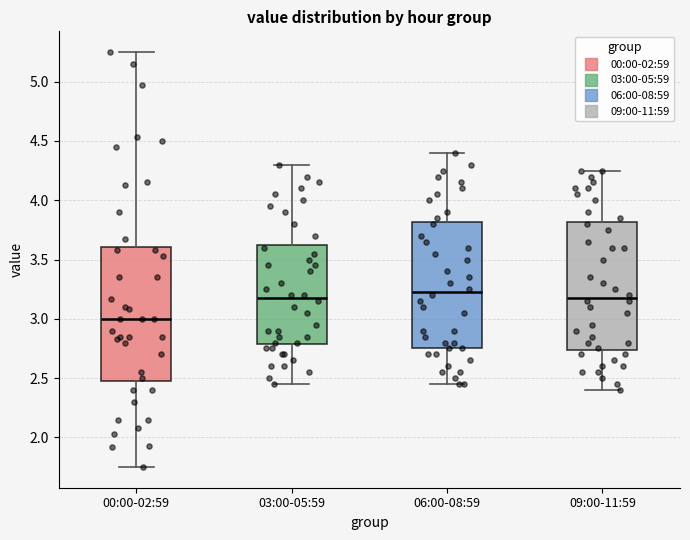

Which box is the tallest, from its lower edge to its upper edge?

00:00-02:59